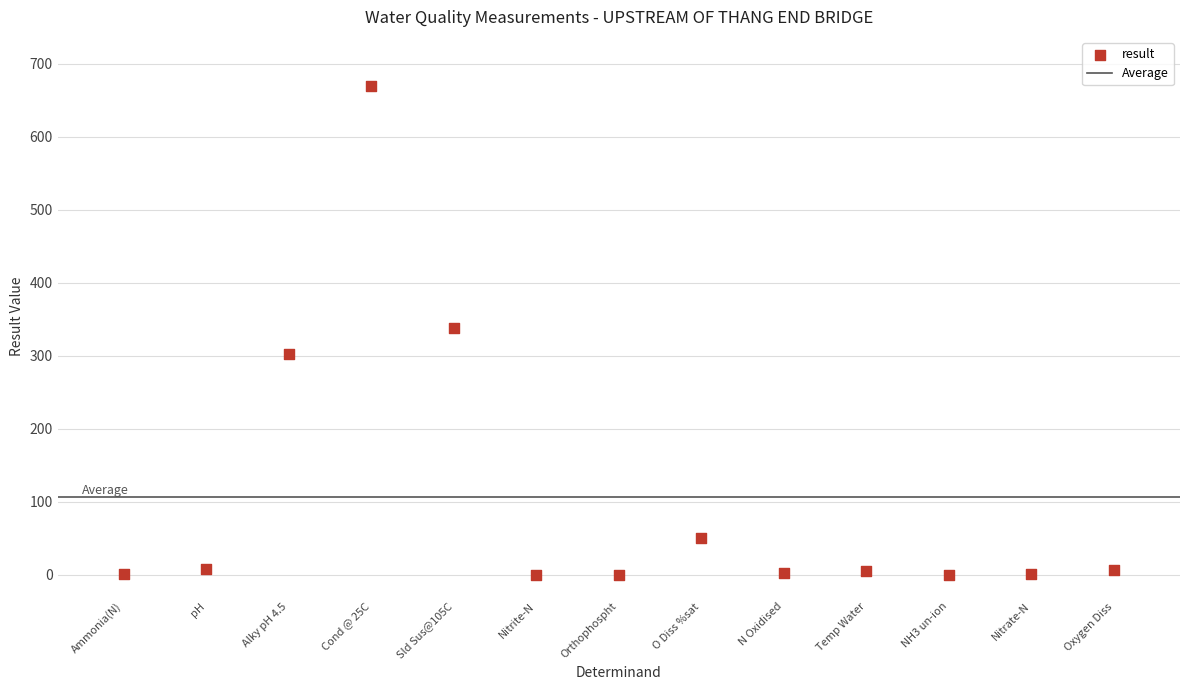

What is the range of Y values (max minus min)?

670.0